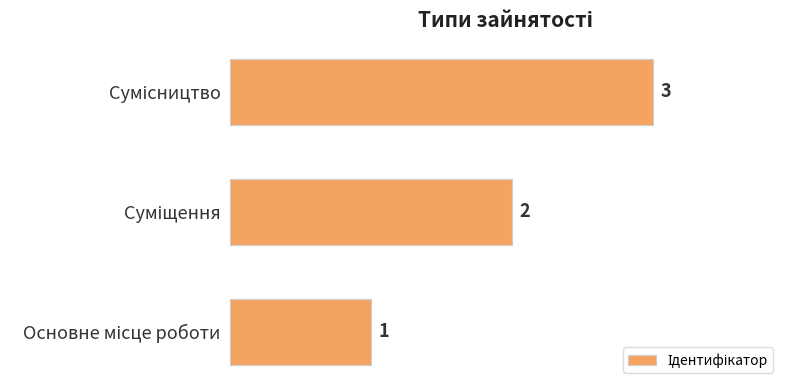

What is the sum of all values?

6